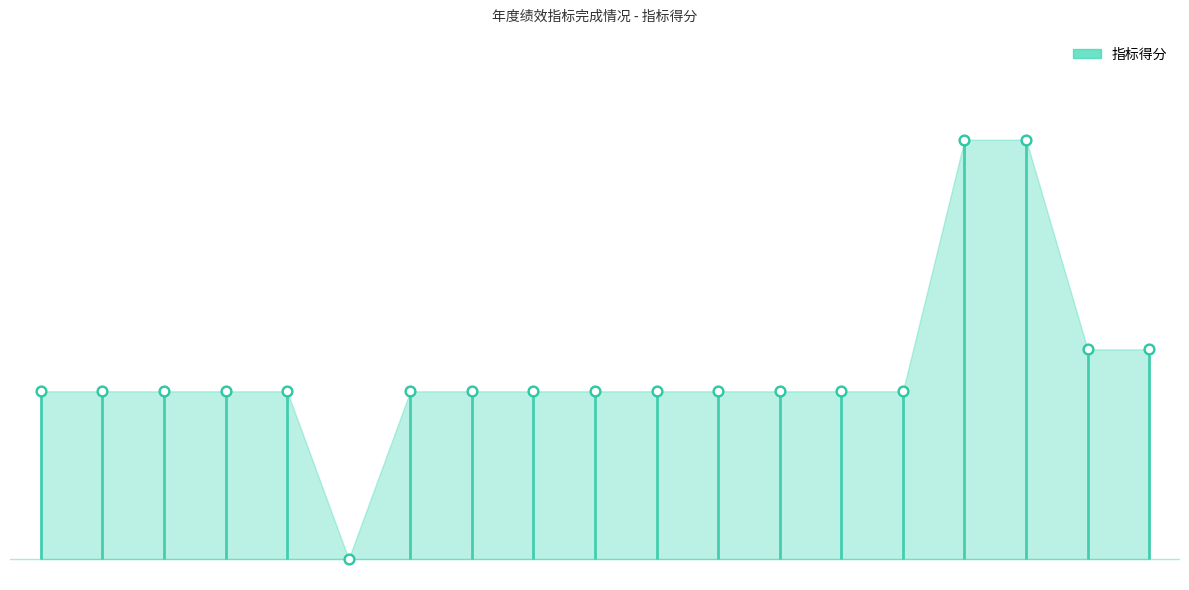

Which has a higher value, 人事档案数字化系统采购成本 or 统计业务办公设备维修次数?

人事档案数字化系统采购成本